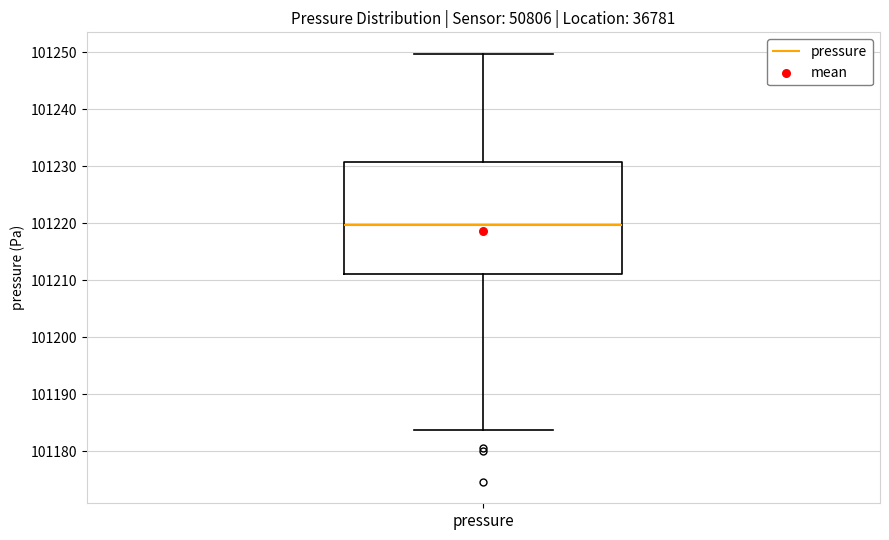

Where does the upper whisker of the box for pressure end on the y-axis? The values are not printed on the chart, so give them approximately, as read against the axis.

101250